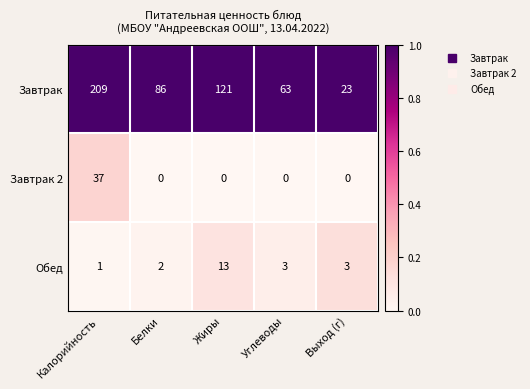

How many distinct data groups are displayed?

3